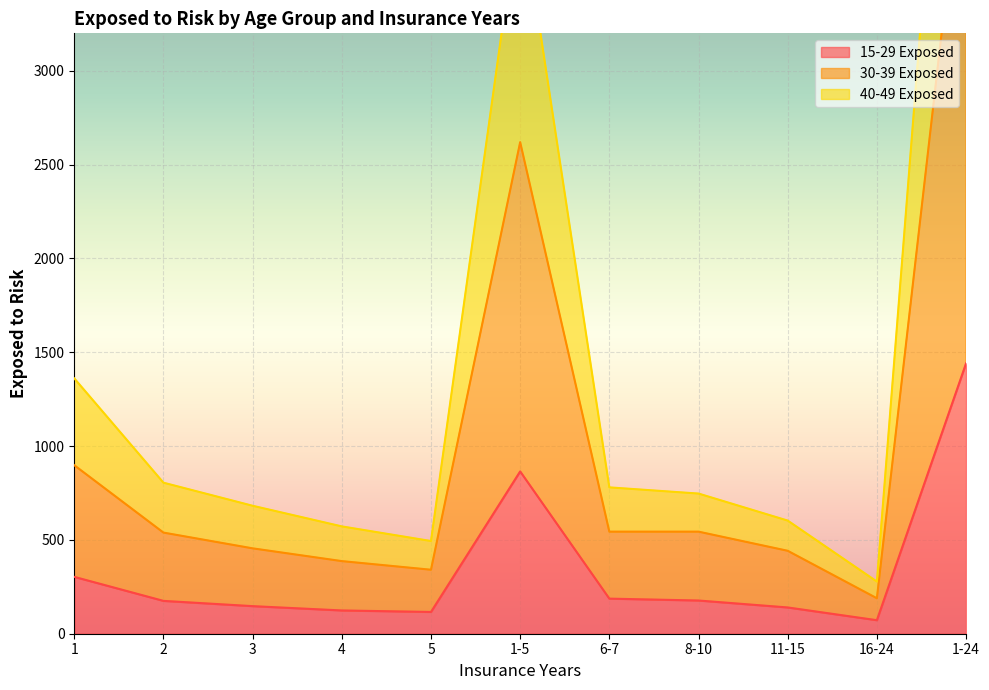

What is the value of the 30-39 Exposed point at the 10th from the left?

189